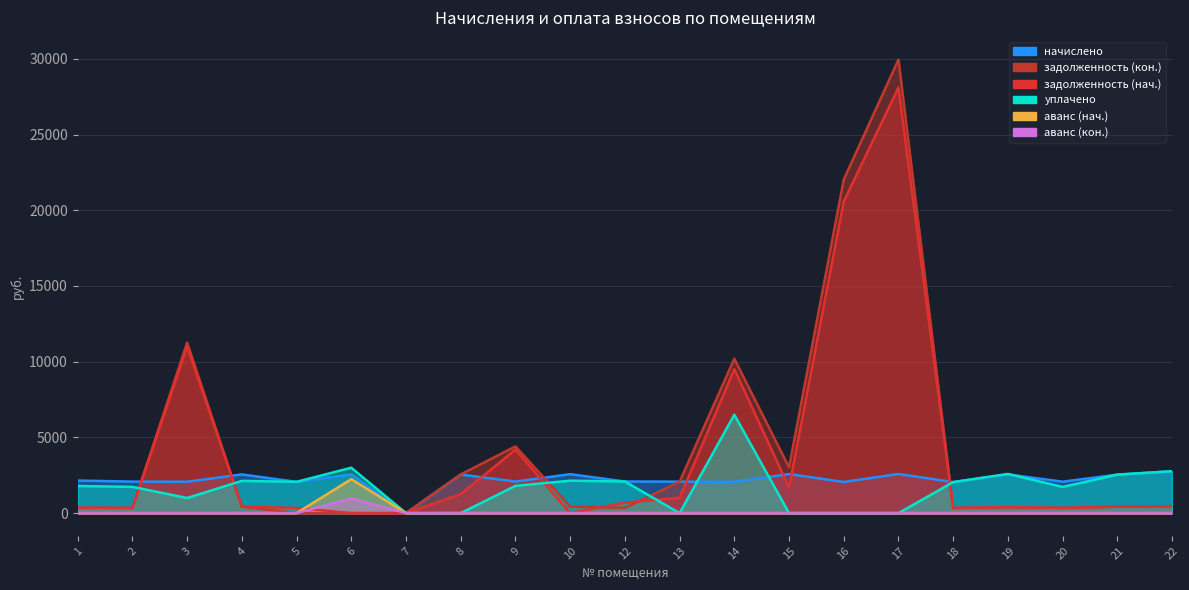

Reading left to right, what are all the values shown in this chart?

задолженность (нач.): 1=358.3	2=347.1	3=11007.9	4=426.1	5=344.5	6=0.0	7=0.0	8=1255.8	9=4195.0	10=0.0	12=695.1	13=1016.8	14=9508.3	15=1698.8	16=20587.9	17=28103.2	18=341.9	19=398.5	20=346.1	21=424.0	22=461.1
начислено: 1=2149.7	2=2082.9	3=2073.4	4=2556.7	5=2067.0	6=2566.3	7=0.0	8=2550.4	9=2086.1	10=2572.6	12=2089.3	13=2079.7	14=2067.0	15=2579.0	16=2057.5	17=2585.3	18=2051.1	19=2556.7	20=2076.5	21=2544.0	22=2766.6
уплачено: 1=1791.4	2=1735.8	3=1000.0	4=2130.6	5=2067.0	6=3000.0	7=0.0	8=0.0	9=1800.0	10=2143.8	12=2090.1	13=0.0	14=6500.0	15=0.0	16=0.0	17=0.0	18=2051.1	19=2589.0	20=1730.5	21=2544.0	22=2766.5
задолженность (кон.): 1=358.3	2=347.1	3=11260.7	4=426.1	5=0.0	6=0.0	7=0.0	8=2554.5	9=4409.0	10=428.8	12=347.4	13=2075.7	14=10194.0	15=3019.7	16=22027.3	17=29952.8	18=341.9	19=386.9	20=346.1	21=424.0	22=461.2
аванс (нач.): 1=0.0	2=0.0	3=0.0	4=0.0	5=0.0	6=2246.8	7=0.0	8=0.0	9=0.0	10=0.0	12=0.0	13=0.0	14=0.0	15=0.0	16=0.0	17=0.0	18=0.0	19=0.0	20=0.0	21=0.0	22=0.0
аванс (кон.): 1=0.0	2=0.0	3=0.0	4=0.0	5=0.0	6=963.6	7=0.0	8=0.0	9=0.0	10=0.0	12=0.0	13=0.0	14=0.0	15=0.0	16=0.0	17=0.0	18=0.0	19=0.0	20=0.0	21=0.0	22=0.0